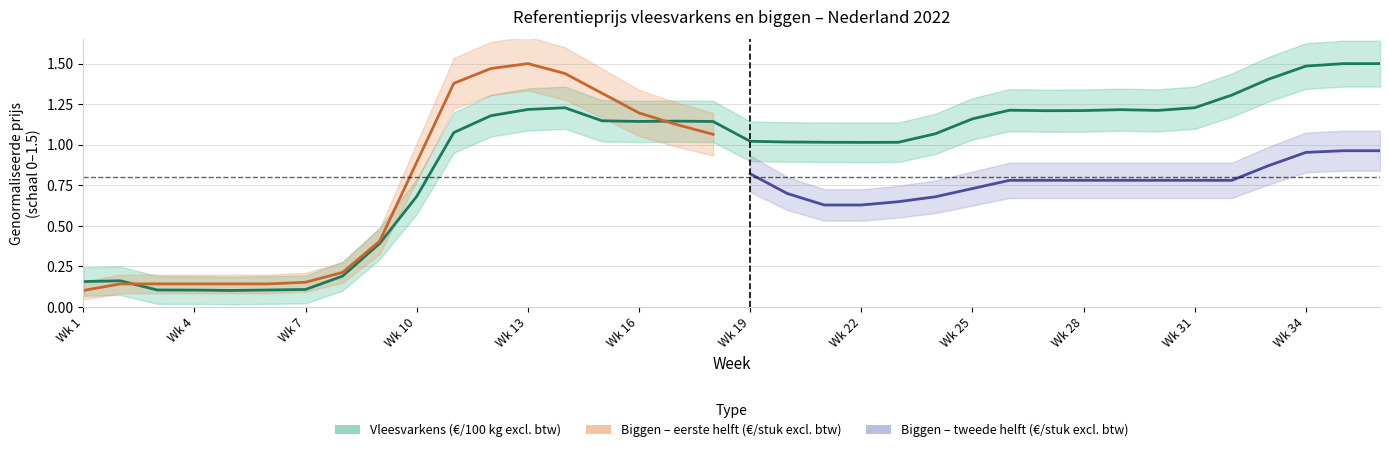

True or false: there are more than 1 points higher than both neighbors.

True